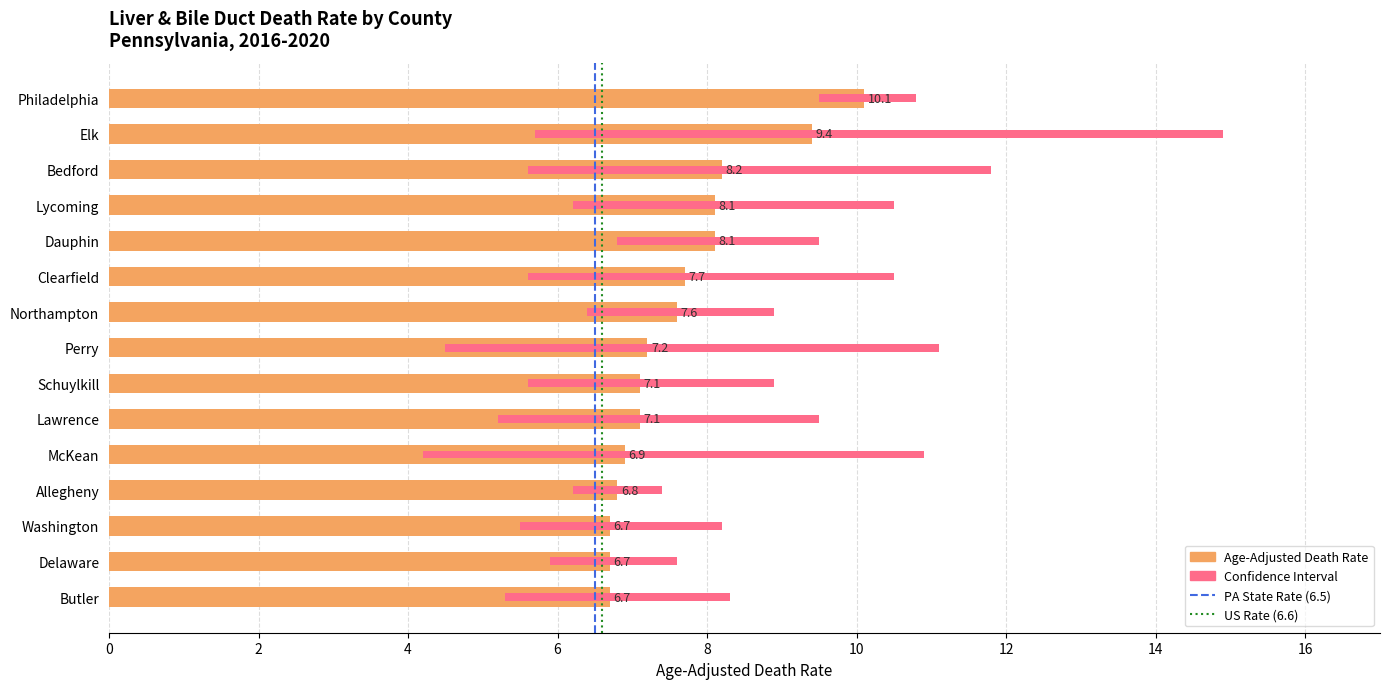

What is the difference between the second highest and minimum values in the Lower CI series?

2.6